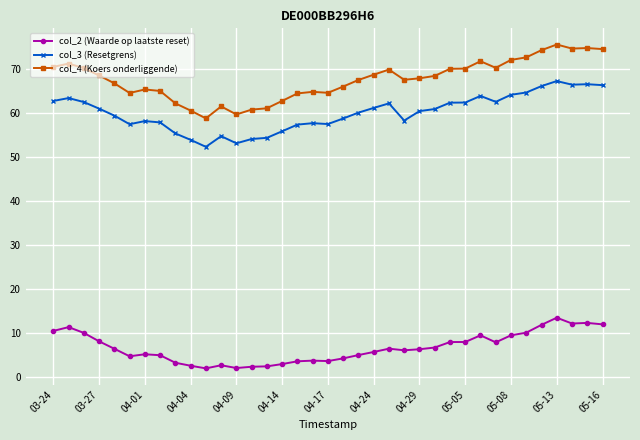

What are all the series names shown in the legend?

col_2 (Waarde op laatste reset), col_3 (Resetgrens), col_4 (Koers onderliggende)